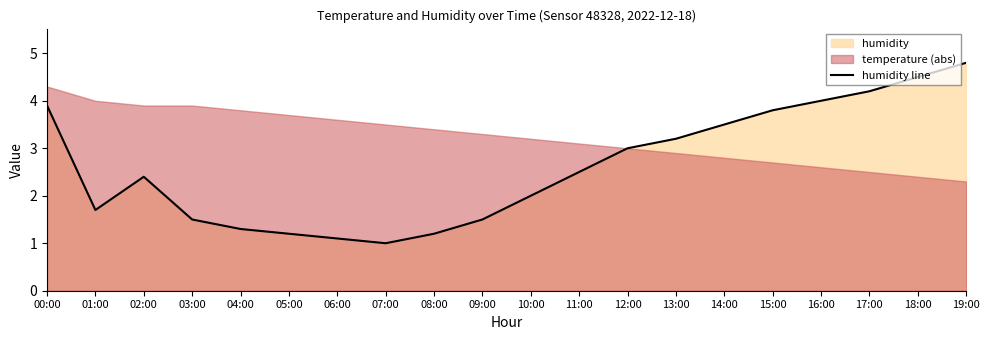

Rank the categories by value from lowest to highest.

07:00, 06:00, 05:00, 08:00, 04:00, 03:00, 09:00, 01:00, 10:00, 02:00, 11:00, 12:00, 13:00, 14:00, 15:00, 00:00, 16:00, 17:00, 18:00, 19:00